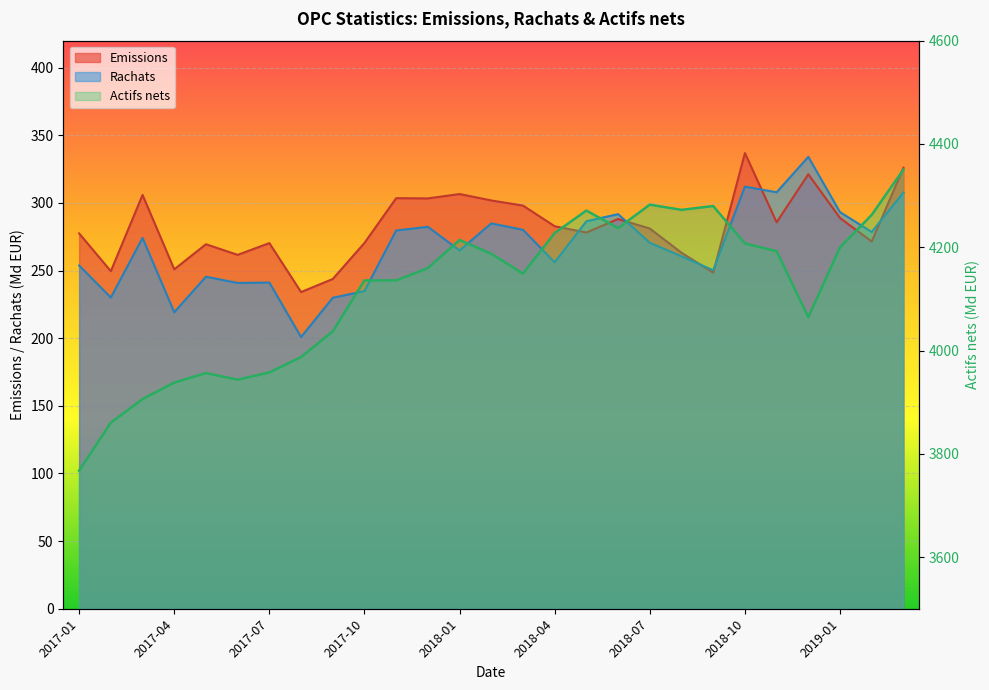

Reading right to left, what are all the values shown in this chart?

Emissions: 2019-03=326.1	2019-02=271.5	2019-01=288.9	2018-12=321.2	2018-11=285.7	2018-10=336.9	2018-09=248.5	2018-08=263.2	2018-07=281.1	2018-06=288.2	2018-05=278.2	2018-04=282.8	2018-03=298.1	2018-02=301.9	2018-01=306.6	2017-12=303.4	2017-11=303.6	2017-10=270.5	2017-09=243.8	2017-08=234.1	2017-07=270.3	2017-06=261.6	2017-05=269.5	2017-04=250.9	2017-03=305.9	2017-02=249.6	2017-01=277.5
Rachats: 2019-03=307.7	2019-02=278.6	2019-01=293.2	2018-12=334.1	2018-11=307.9	2018-10=312.1	2018-09=250.3	2018-08=260.6	2018-07=270.6	2018-06=291.8	2018-05=286.5	2018-04=256.1	2018-03=280.2	2018-02=284.9	2018-01=264.9	2017-12=282.4	2017-11=279.6	2017-10=234.8	2017-09=229.9	2017-08=200.8	2017-07=241.2	2017-06=240.9	2017-05=245.5	2017-04=219.2	2017-03=274.1	2017-02=230.1	2017-01=253.8
Actifs nets: 2019-03=4350.4	2019-02=4262.7	2019-01=4199.7	2018-12=4064.6	2018-11=4192.3	2018-10=4207.3	2018-09=4279.8	2018-08=4272.4	2018-07=4282.5	2018-06=4237.1	2018-05=4271.0	2018-04=4227.5	2018-03=4148.9	2018-02=4187.3	2018-01=4214.0	2017-12=4159.6	2017-11=4135.8	2017-10=4135.7	2017-09=4037.1	2017-08=3987.3	2017-07=3957.6	2017-06=3943.6	2017-05=3956.4	2017-04=3937.9	2017-03=3906.0	2017-02=3860.3	2017-01=3767.4